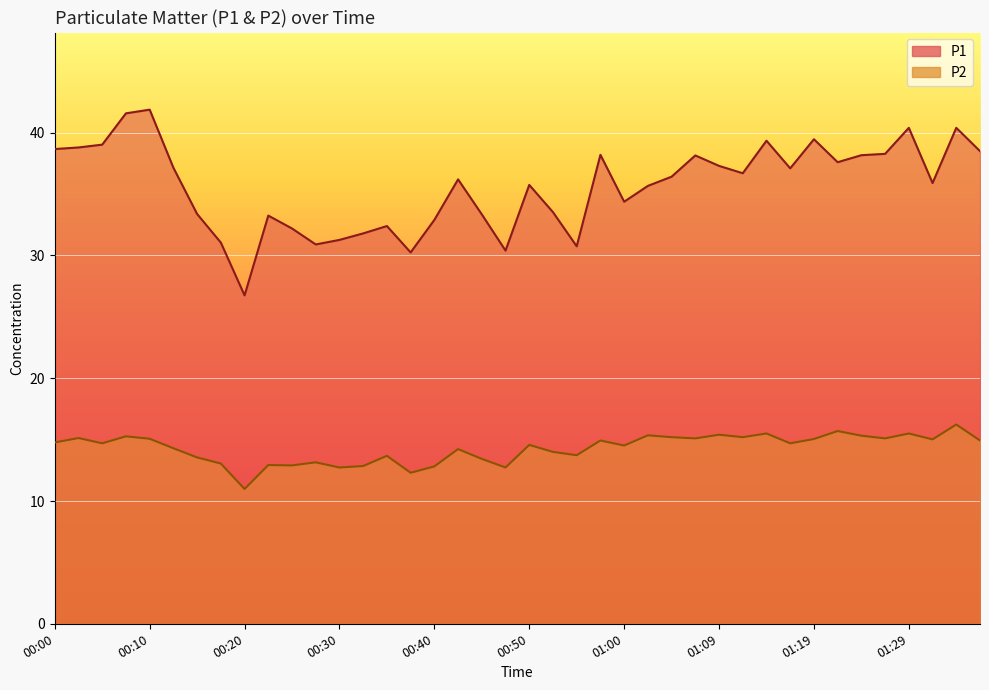

At which category does P2 reach its first local peak?

00:02